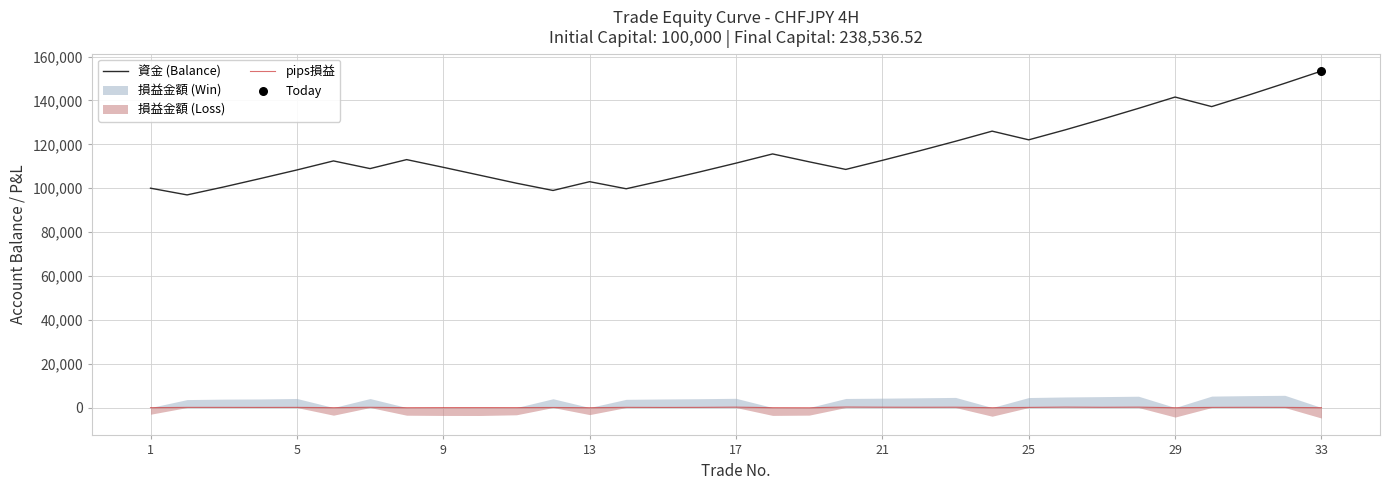

Which series has the largest total across all categories?

資金 (Balance)